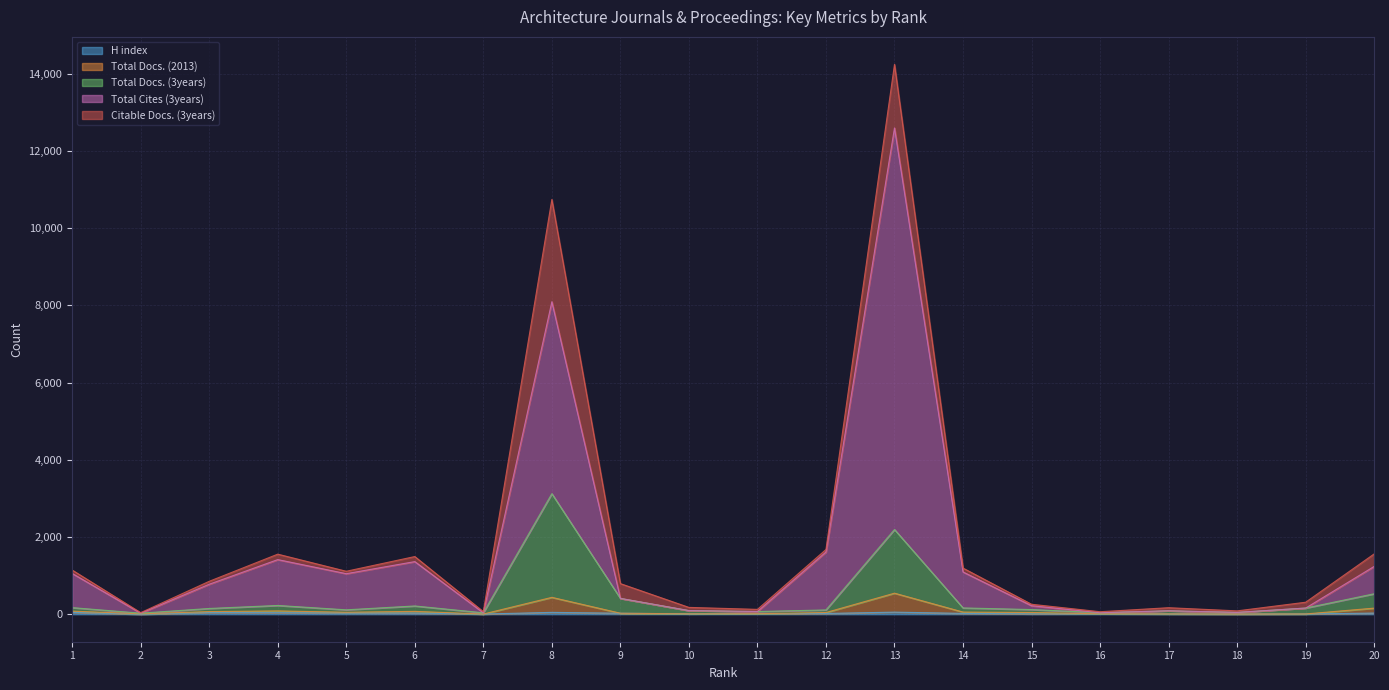

The Total Docs. (2013) series shows 68 at 3. True or false?

True